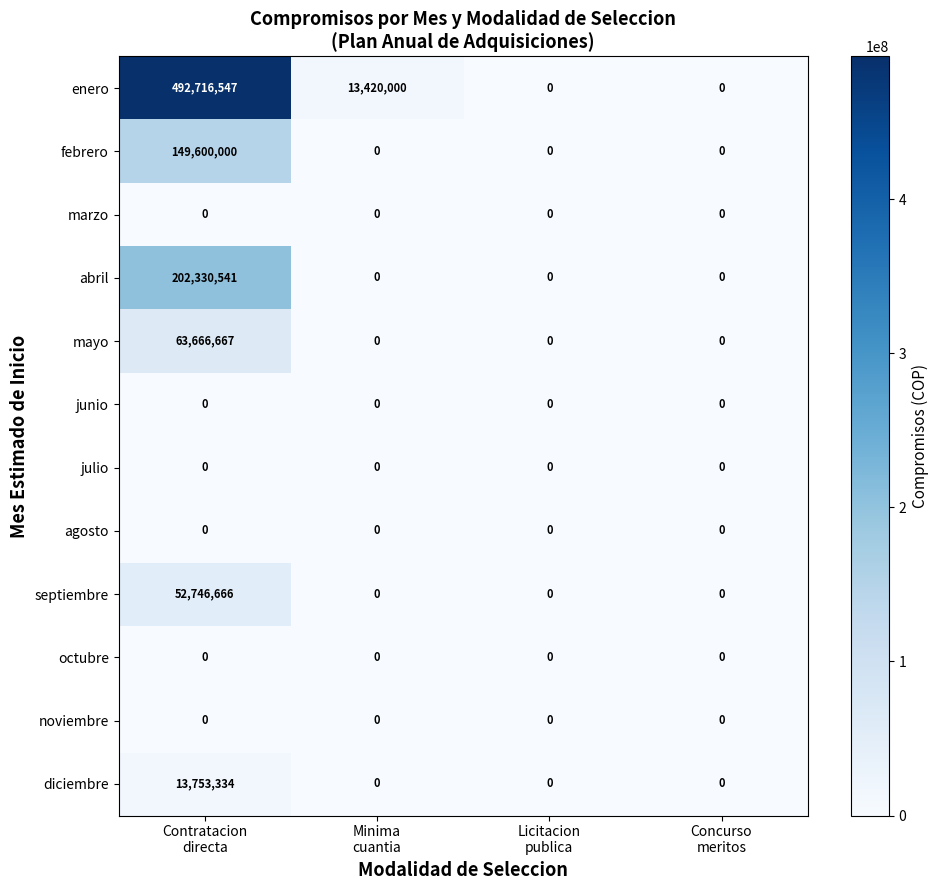

Which series has the largest total across all categories?

enero